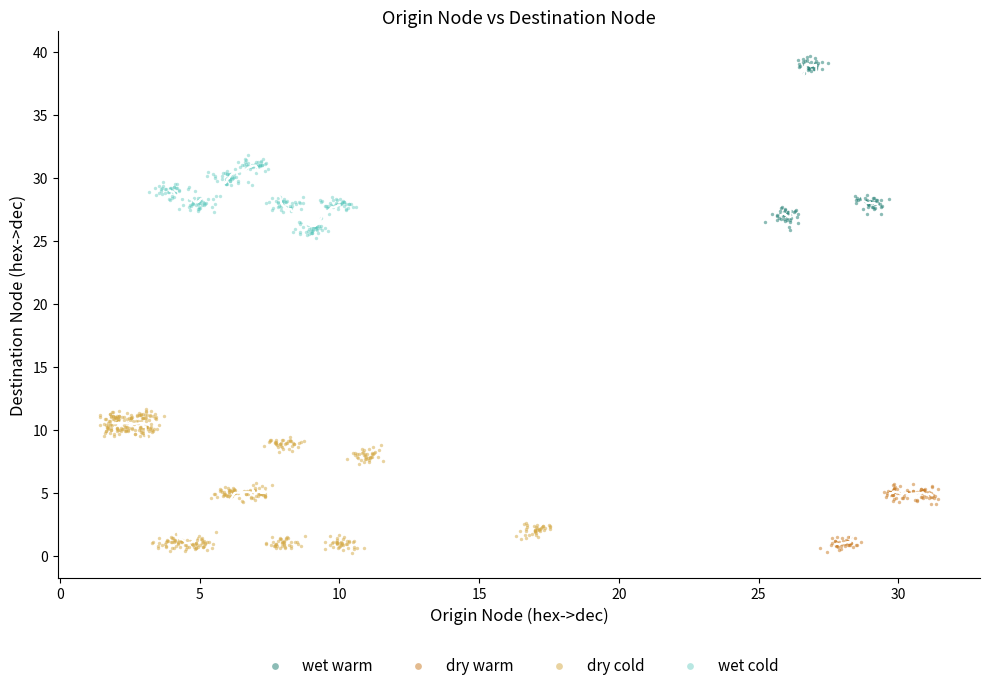

What are all the series names shown in the legend?

wet warm, dry warm, dry cold, wet cold